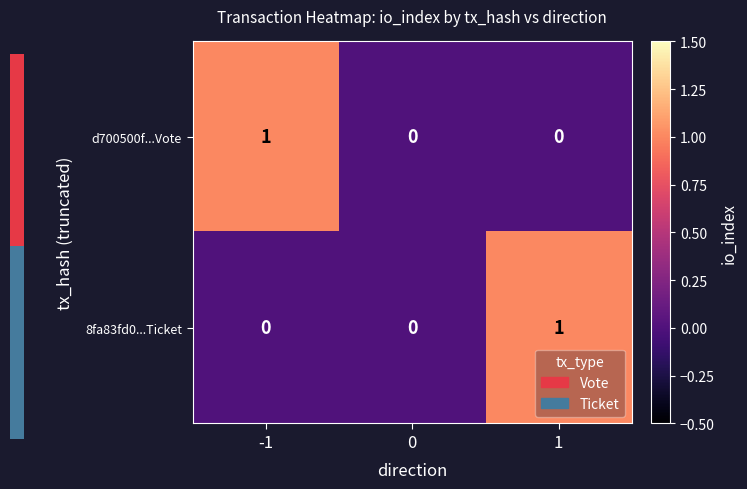

Is the value of d700500f...Vote at 1 greater than the value of 8fa83fd0...Ticket at 1?

No